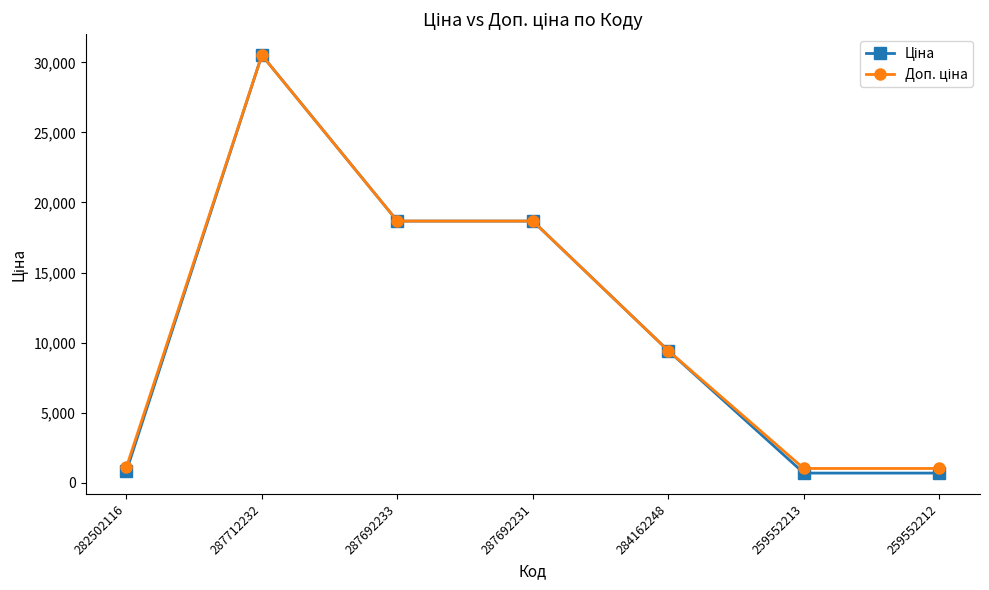

What is the label of the 2nd point from the right?

259552213